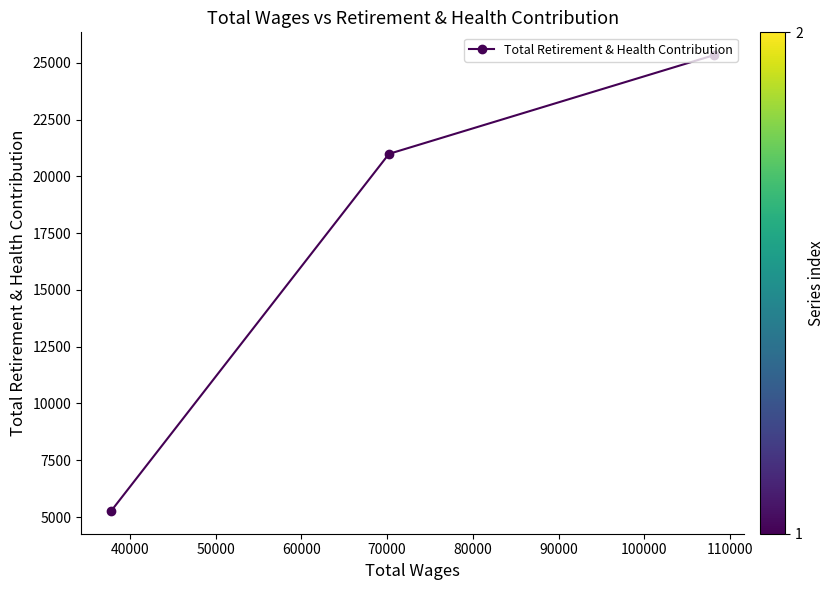

What is the difference between the maximum and minimum values?

20067